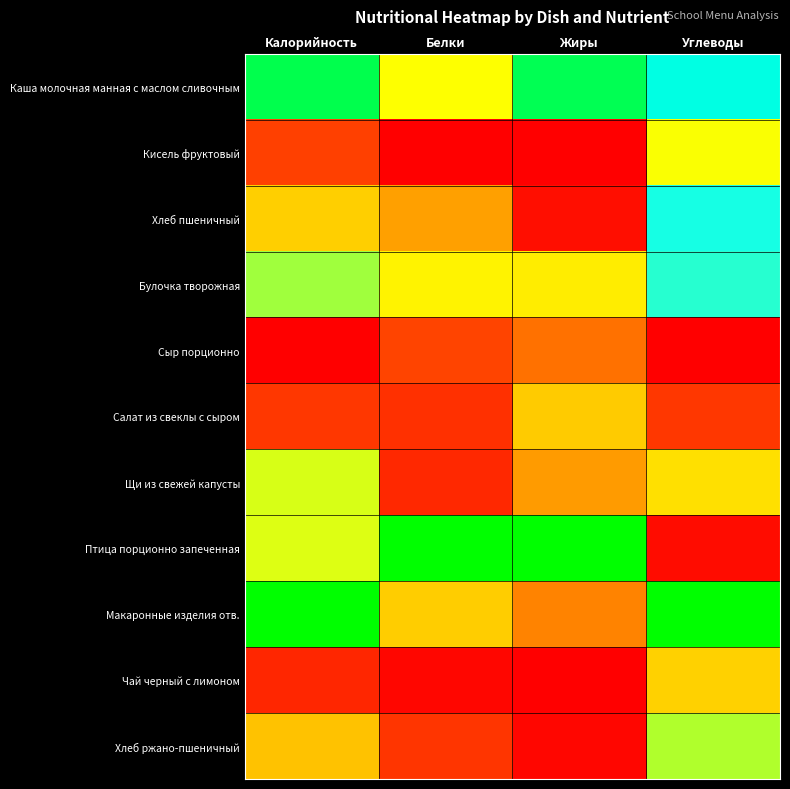

Rank the series by their maximum value, from highest to lowest.

Птица порционно запеченная, Макаронные изделия отв., Каша молочная манная с маслом сливочным, Хлеб пшеничный, Булочка творожная, Хлеб ржано-пшеничный, Щи из свежей капусты, Кисель фруктовый, Чай черный с лимоном, Салат из свеклы с сыром, Сыр порционно